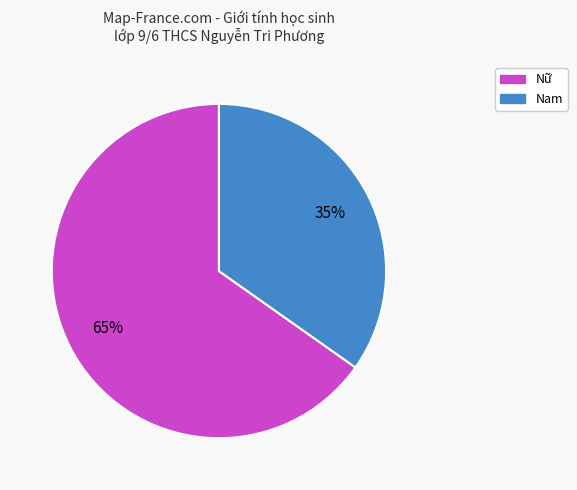

To the nearest percent, what is the average slice percentage?

50%